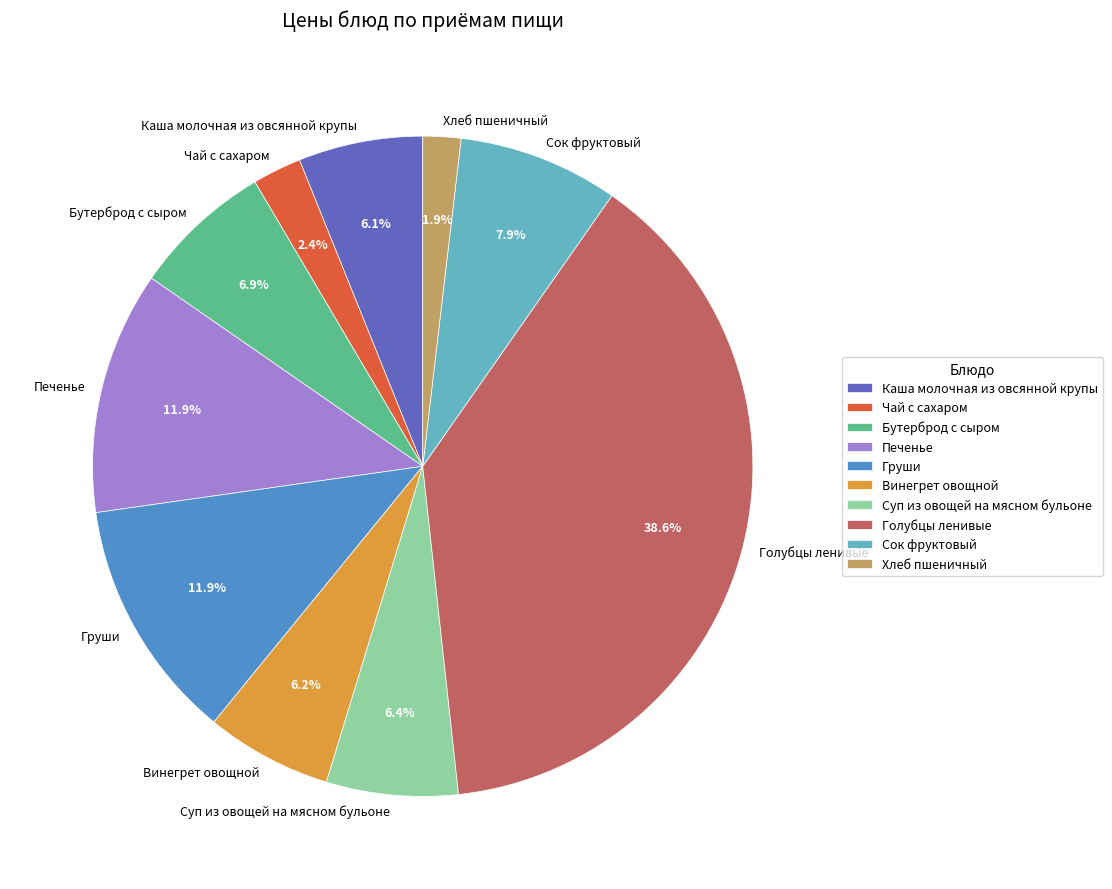

Between Груши and Голубцы ленивые, which is larger?

Голубцы ленивые